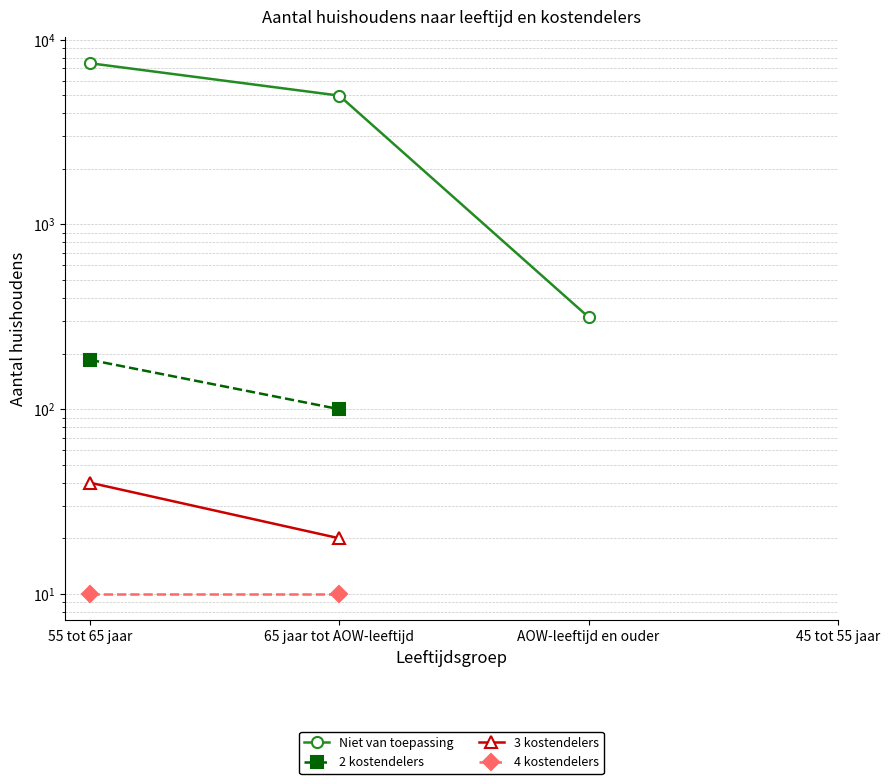

True or false: Niet van toepassing and 4 kostendelers cross at least once.

False